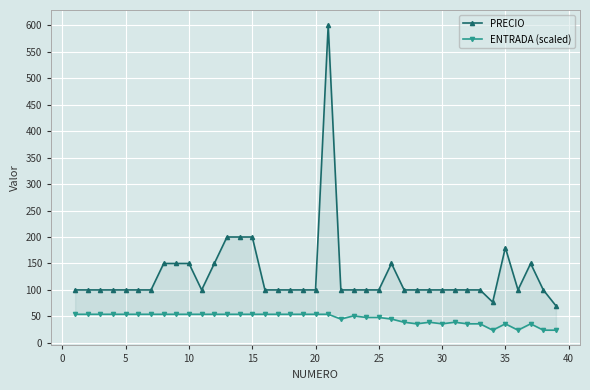

List the series in order of their overall mean, highest first.

PRECIO, ENTRADA (scaled)